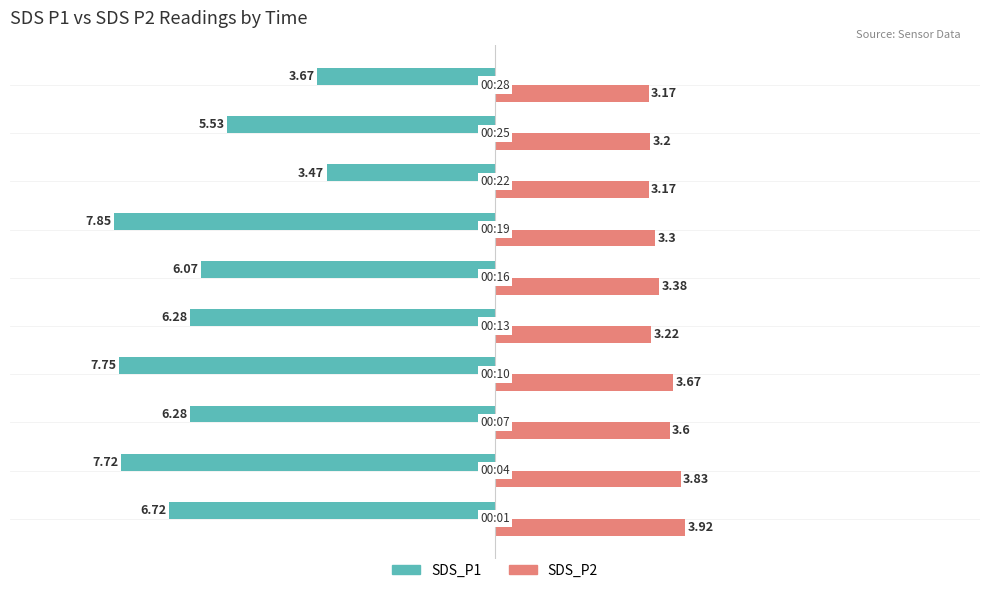

Which series has the largest total across all categories?

SDS_P2